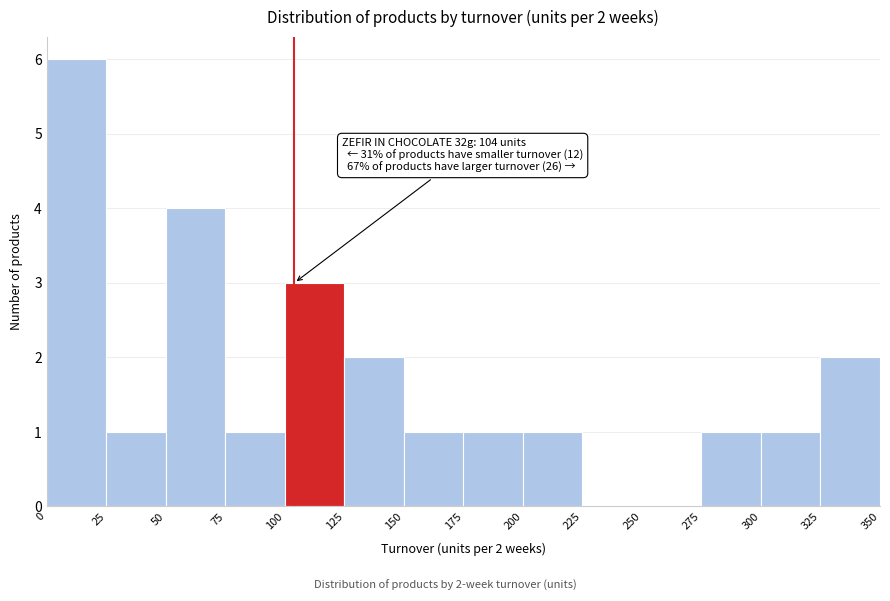

Over which range of the x-axis is the bar tallest?

0 to 25